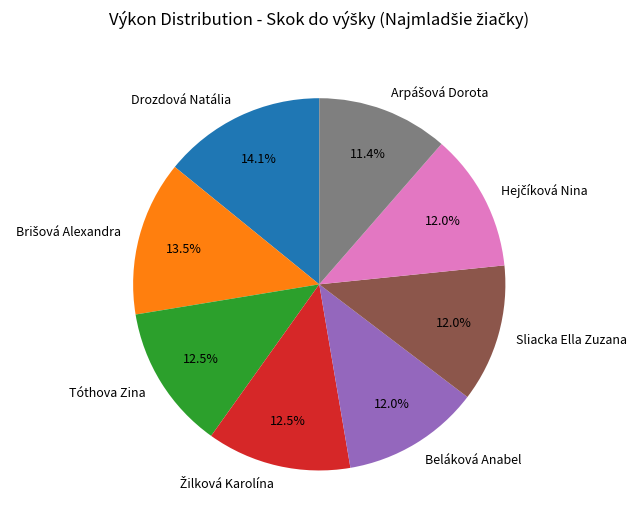

Count the number of slices in the pie.

8